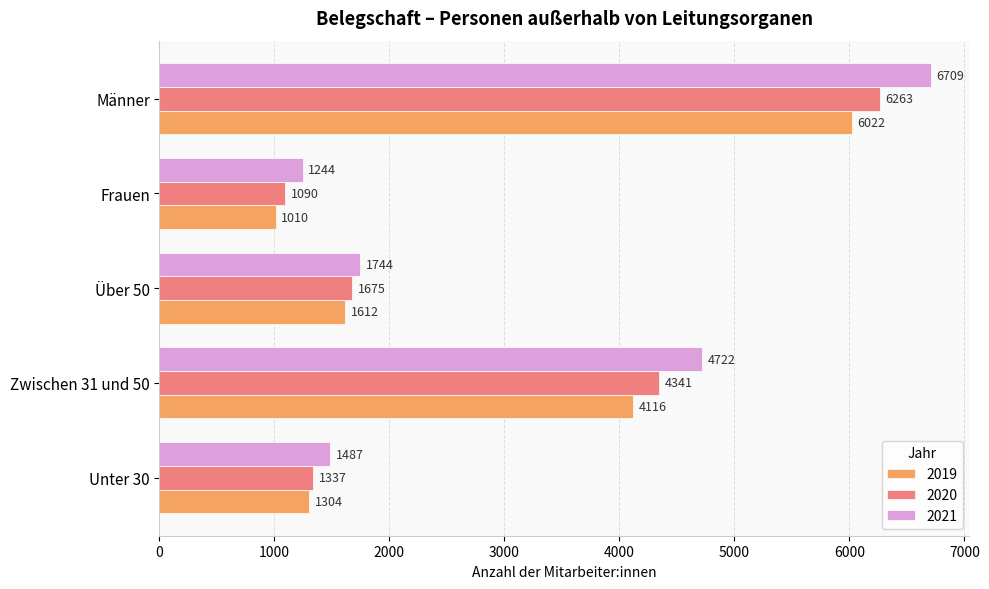

What is the total value across all series at Unter 30?

4128